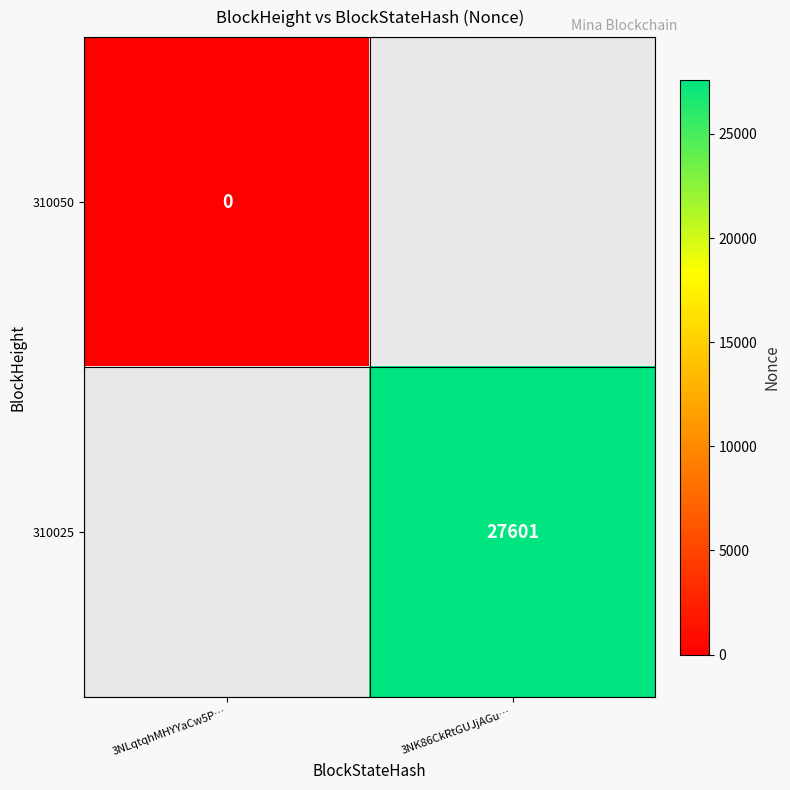

The value of 310025 at 3NK86CkRtGUJjAGu… is 27601. True or false?

True